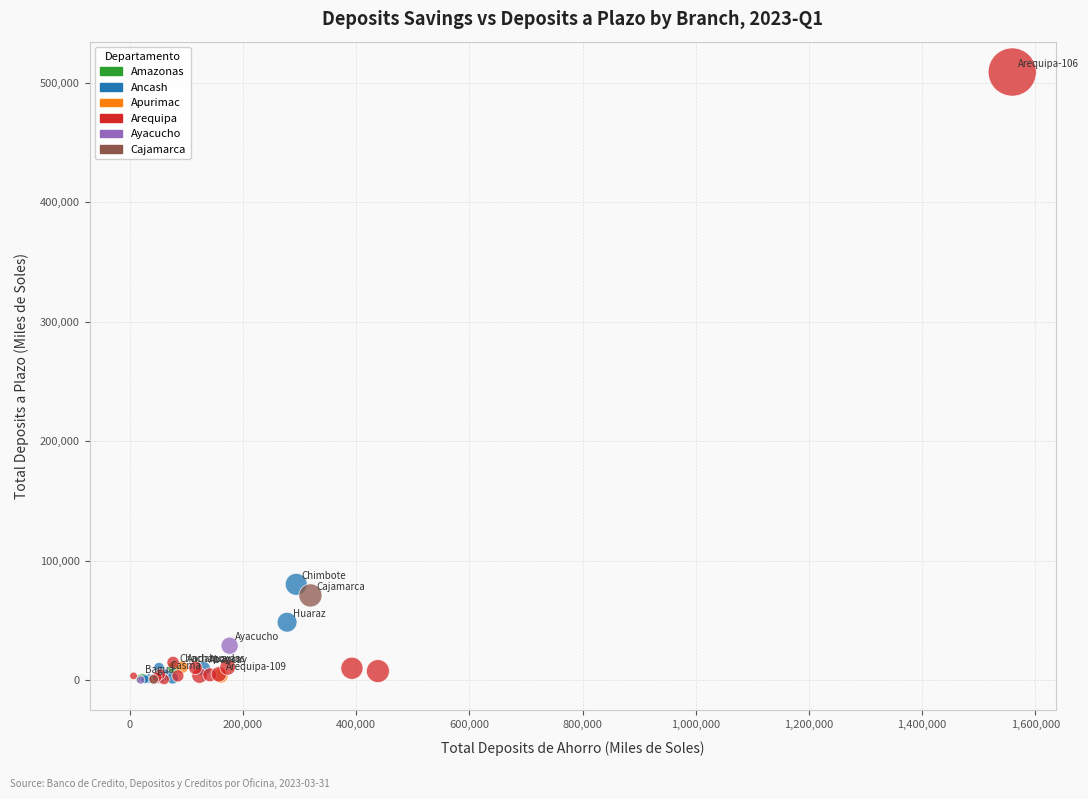

What Y value in the scatter plot is closest to 254513?

80172.6